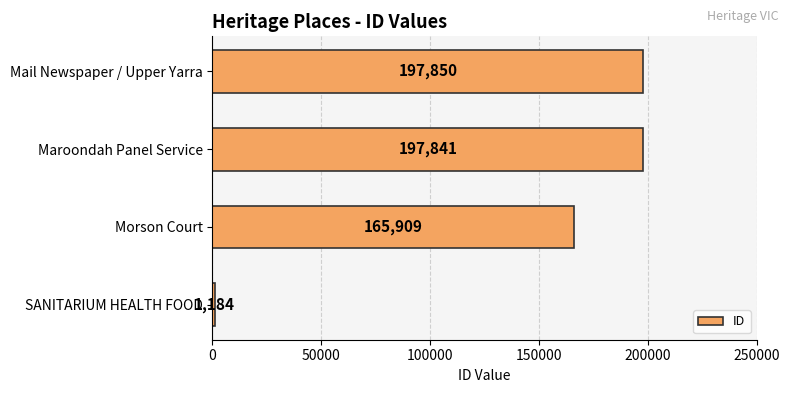

How many bars are there in total?

4